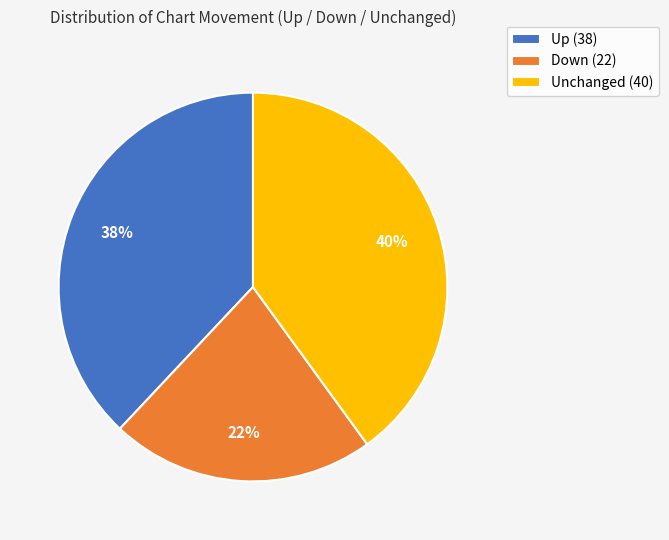

The Unchanged (40) slice represents 40% of the pie. True or false?

True